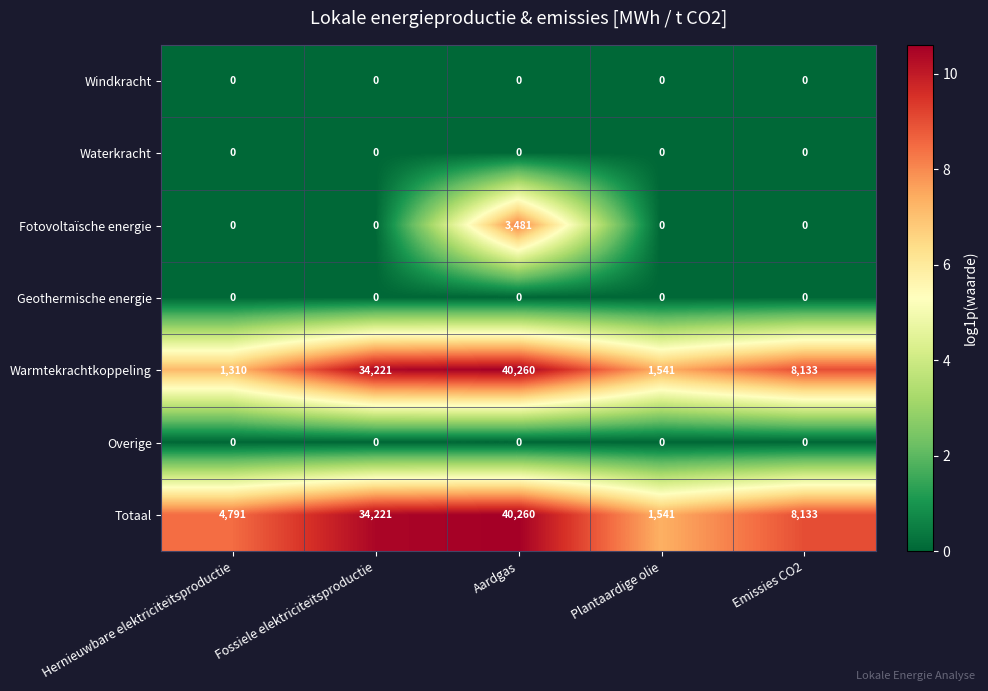

The value of Totaal at Fossiele elektriciteitsproductie is 34221. True or false?

True